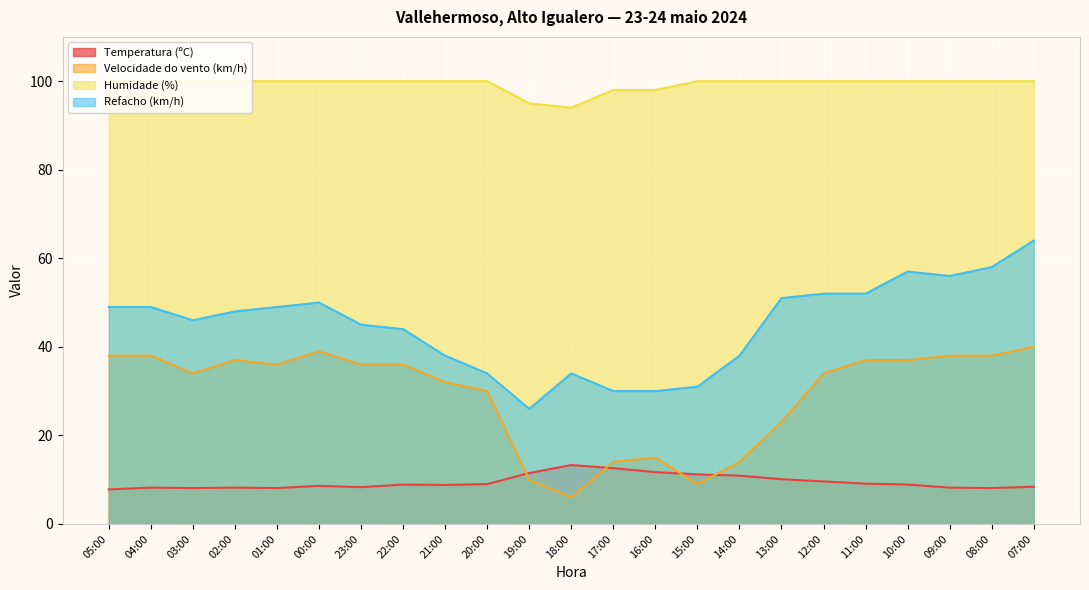

True or false: Humidade (%) and Velocidade do vento (km/h) cross at least once.

False